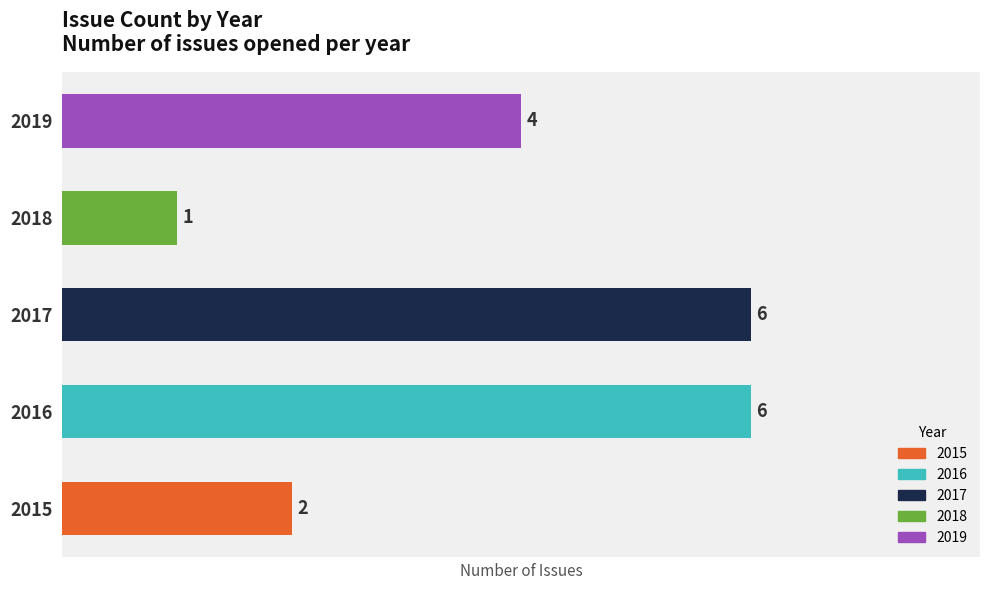

Reading bottom to top, transcribe all the data shown in this chart.

2	6	6	1	4